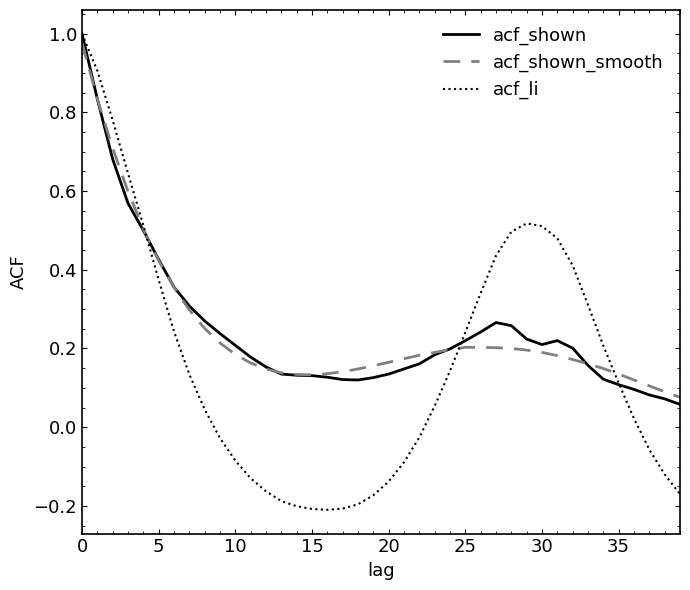

Which series has the largest range (max minus min)?

acf_li